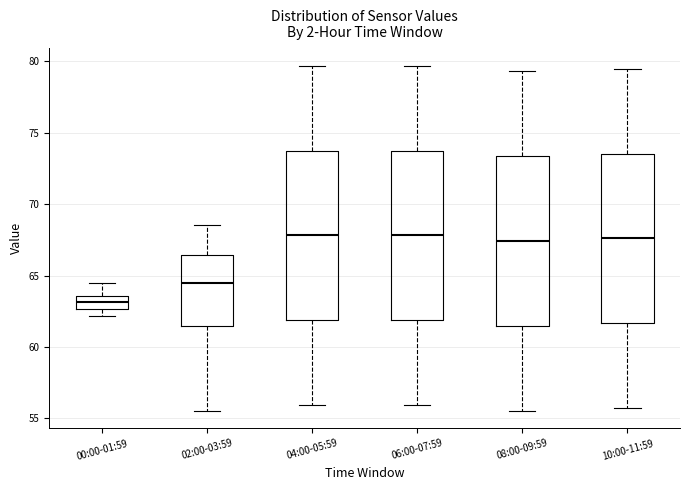

Where does the upper whisker of the box for 00:00-01:59 end on the y-axis? The values are not printed on the chart, so give them approximately, as read against the axis.

64.5